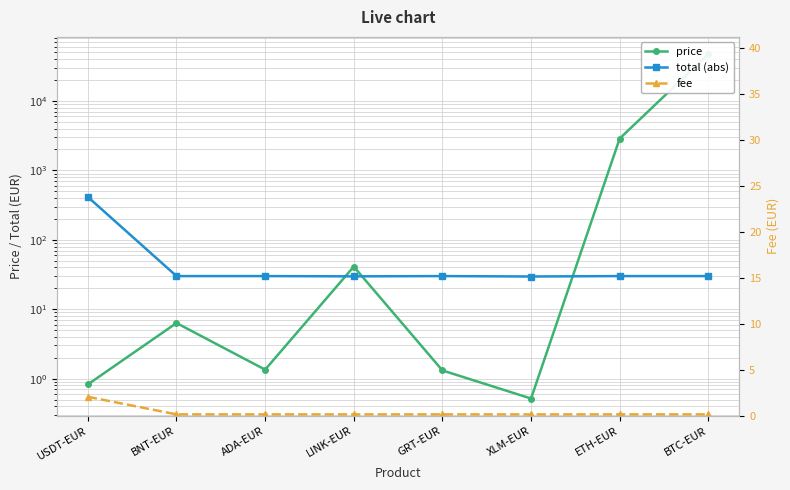

How many times do fee and price cross each other?

1